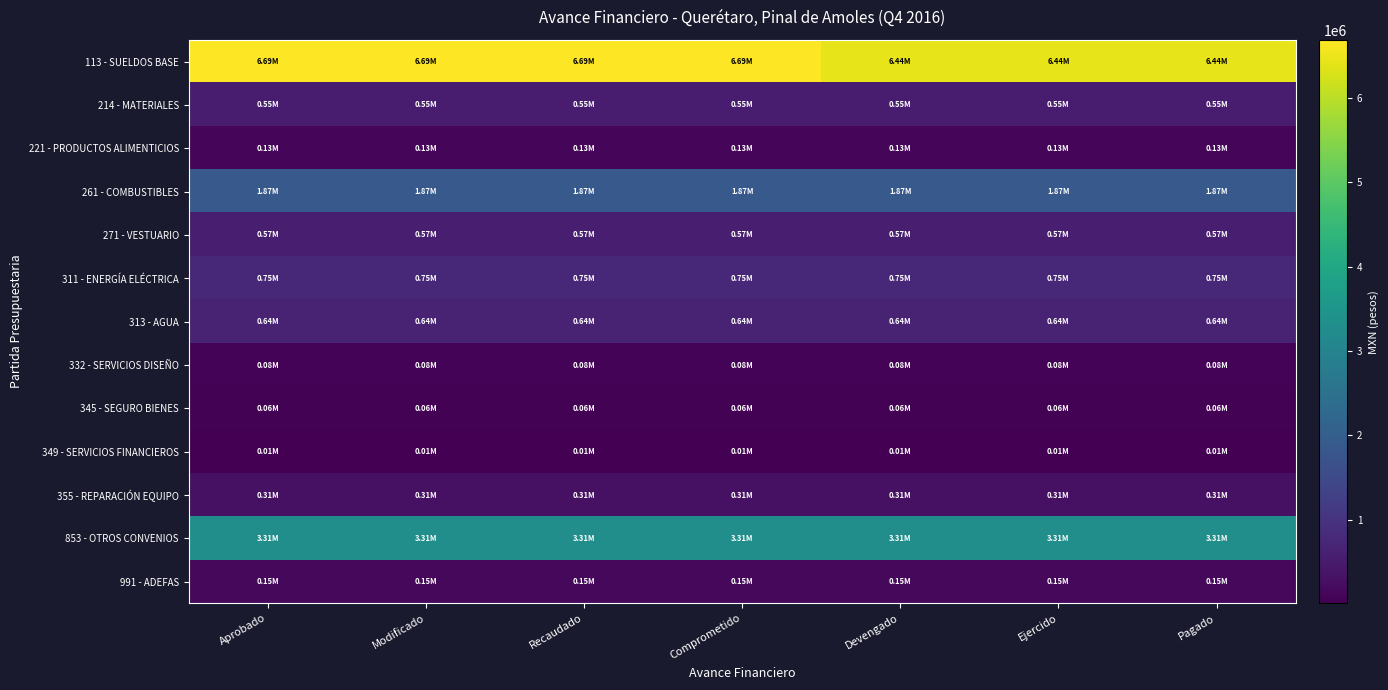

Which series has the largest total across all categories?

113 - SUELDOS BASE